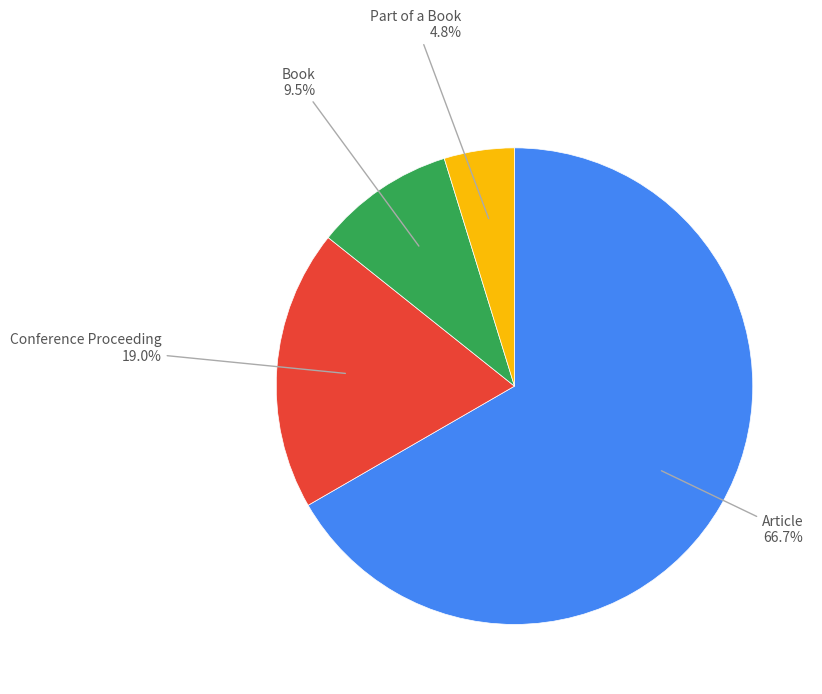

Is there a majority slice in this chart?

Yes